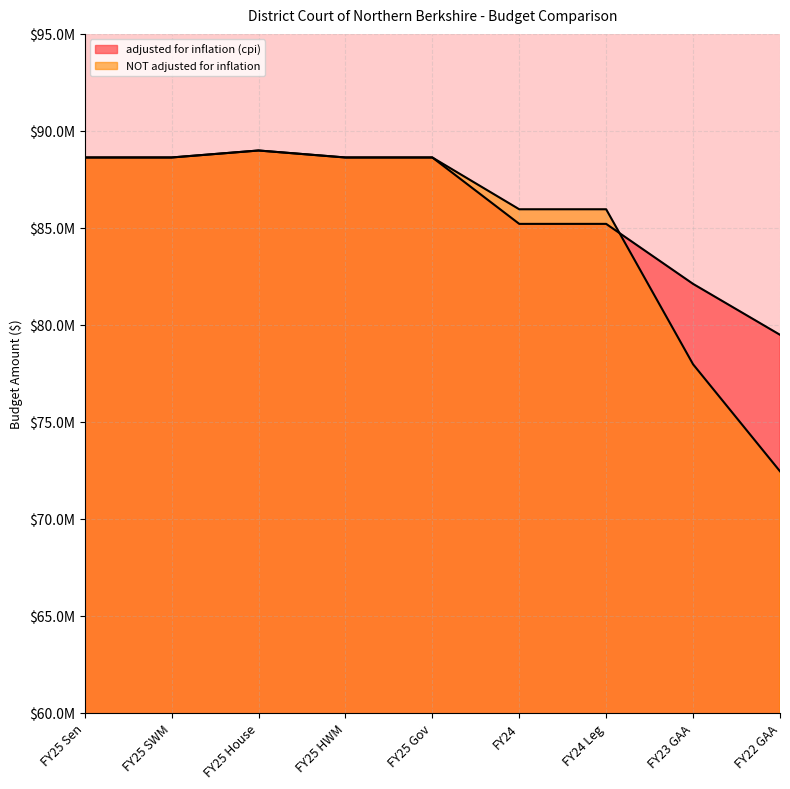

Between FY25 HWM and FY24, which series saw the biggest shift?

adjusted for inflation (cpi)